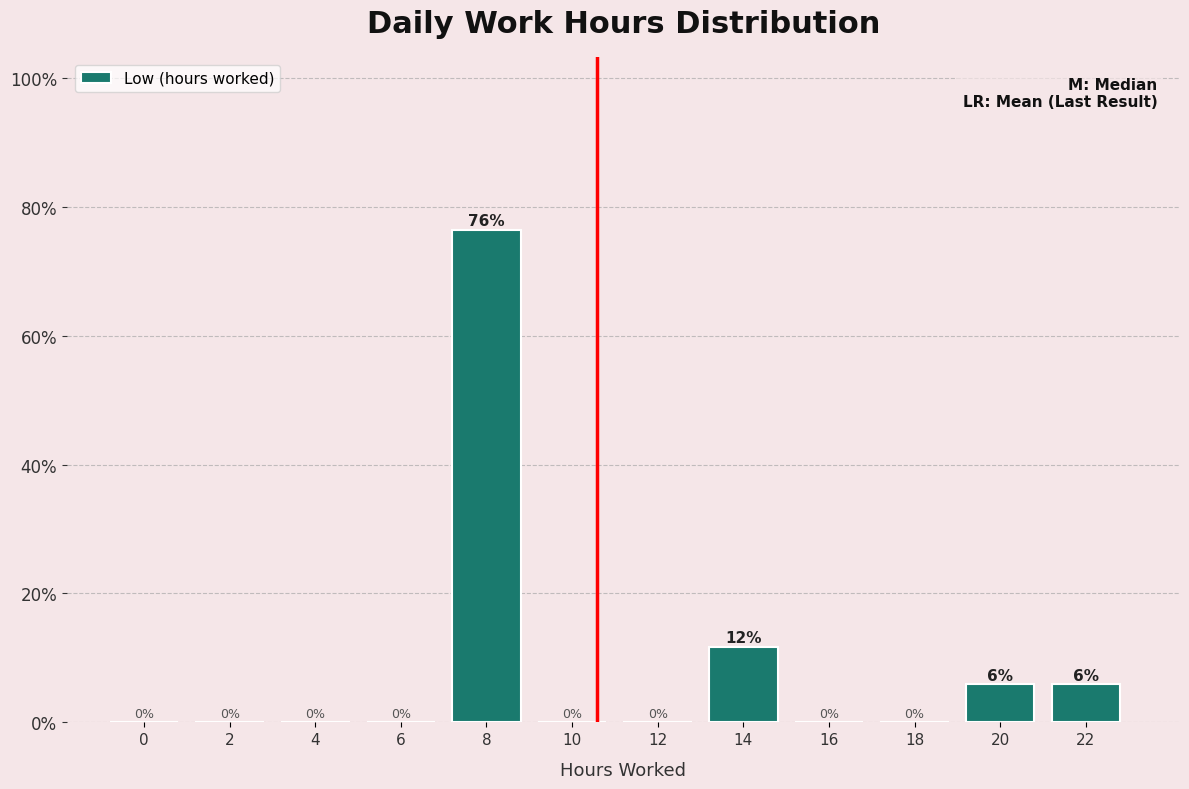

Where is the data nearest to the value 38?

14